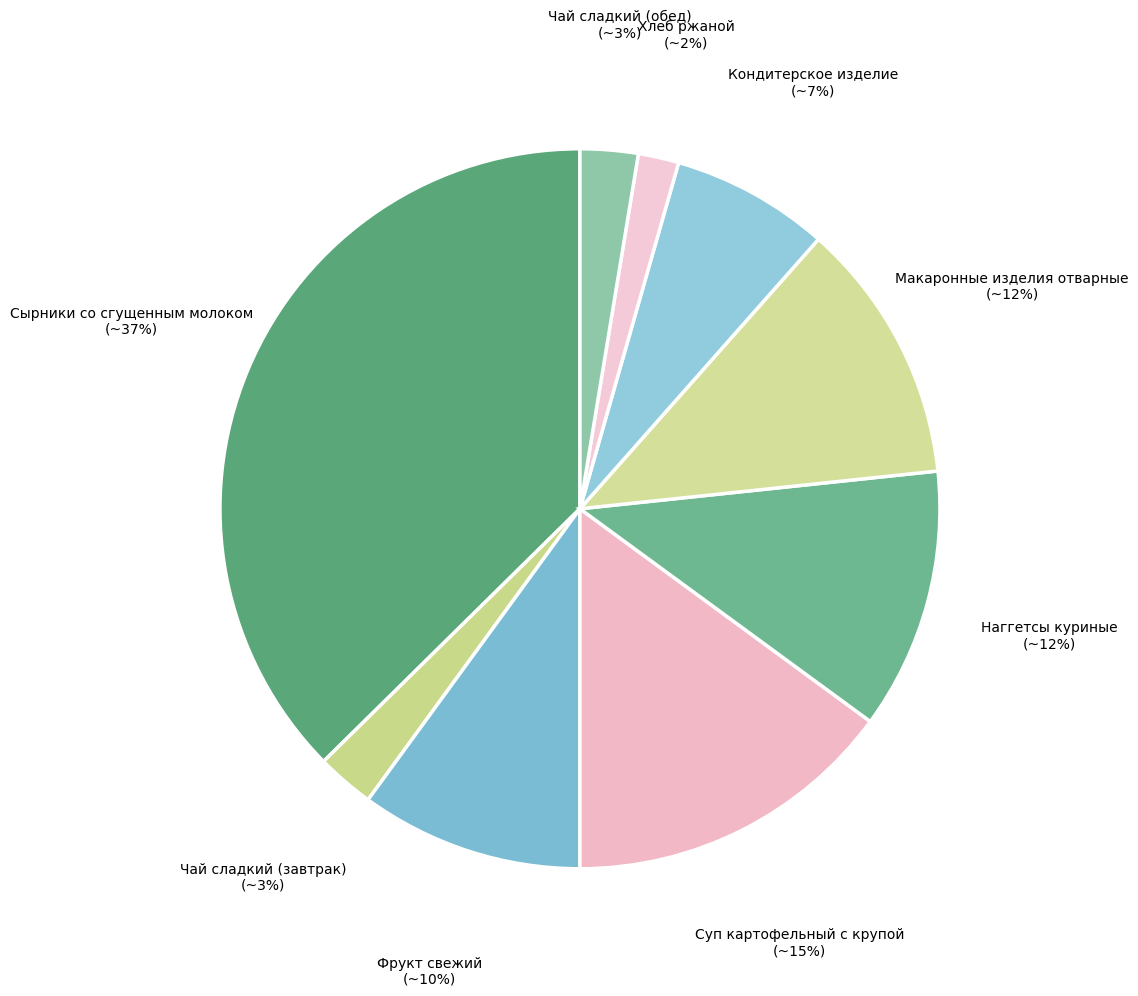

True or false: Фрукт свежий accounts for 10% of the total.

True